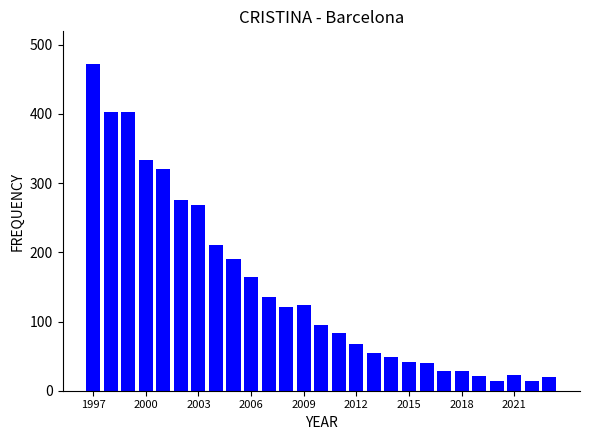

What is the difference between the maximum and minimum values?

458